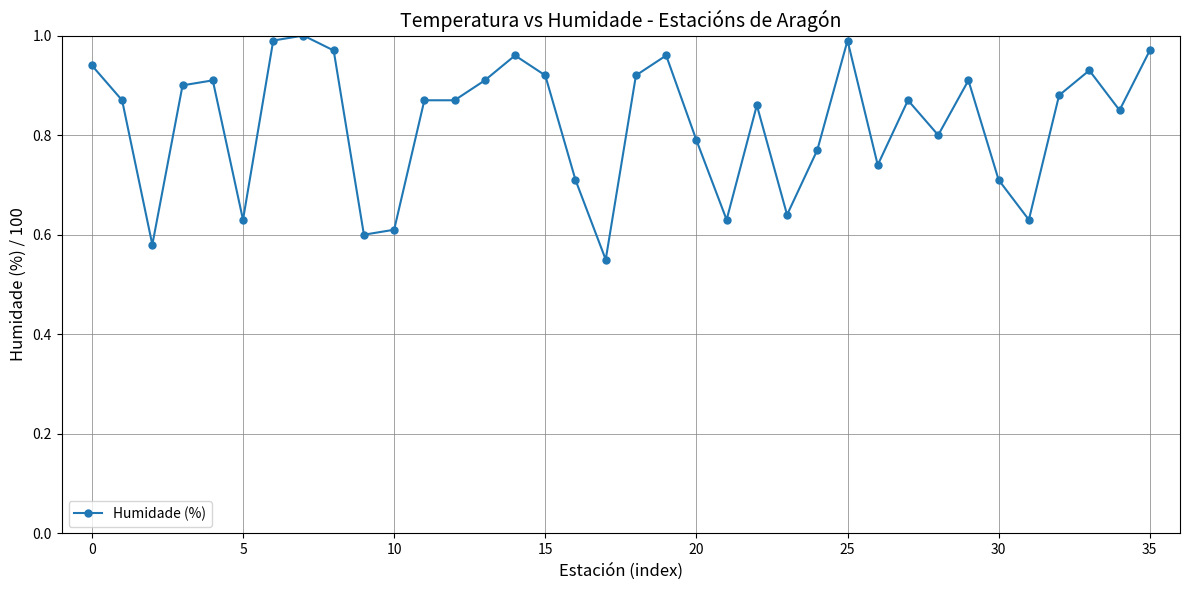

True or false: the data has more than 0 interior local peaks.

True